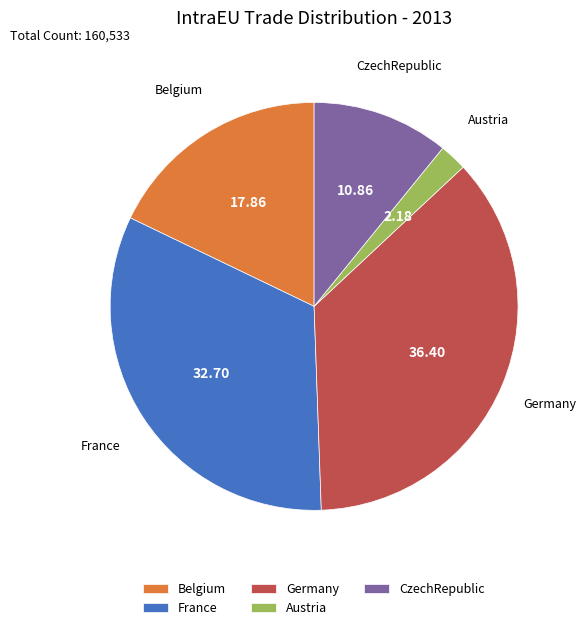

What is the ratio of the value at France to the value at Germany?

0.9